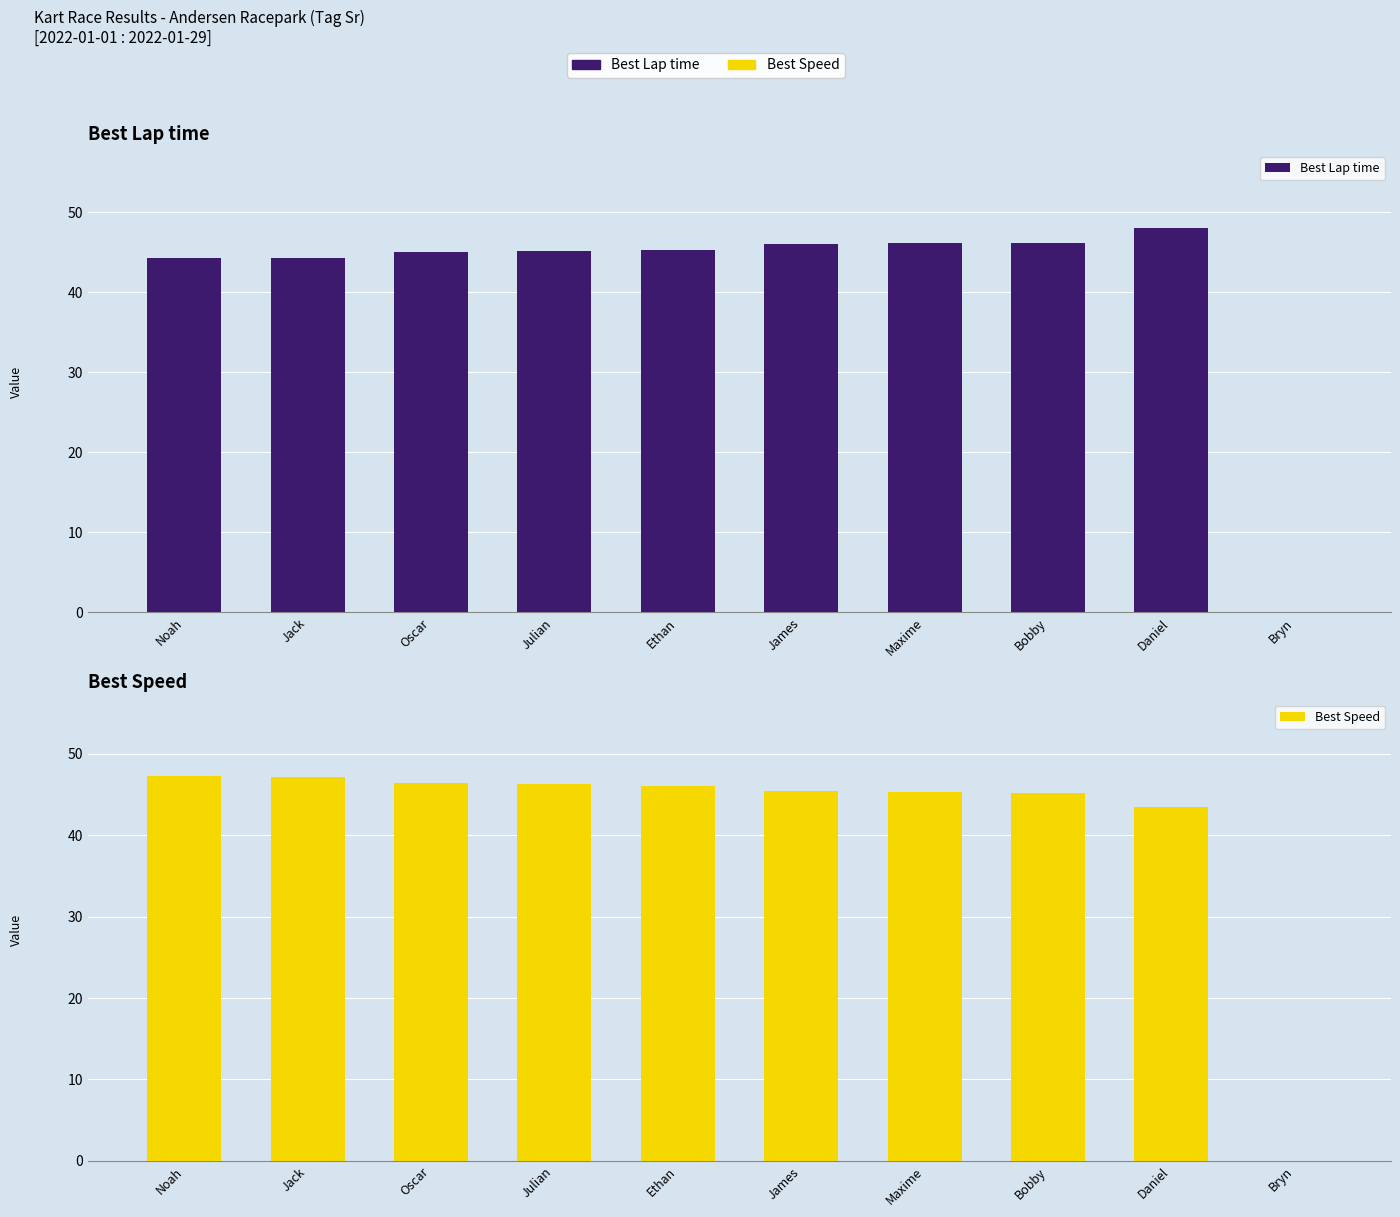

Between Ethan and Bryn, which series saw the biggest shift?

Best Speed